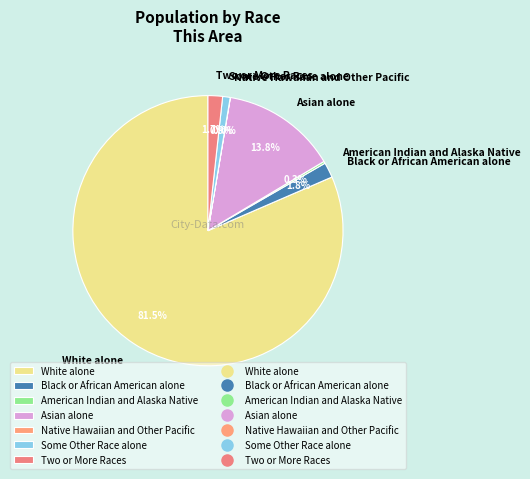

Combined, what portion of the pie is Some Other Race alone and Two or More Races?

2.6%